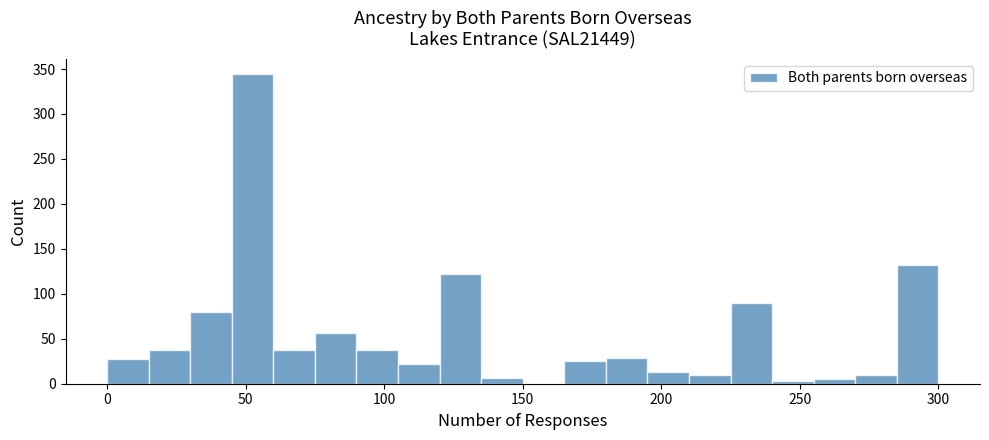

Around what value on the x-axis is the tallest bar? Give the approximate position of its centre, as read against the axis.

55